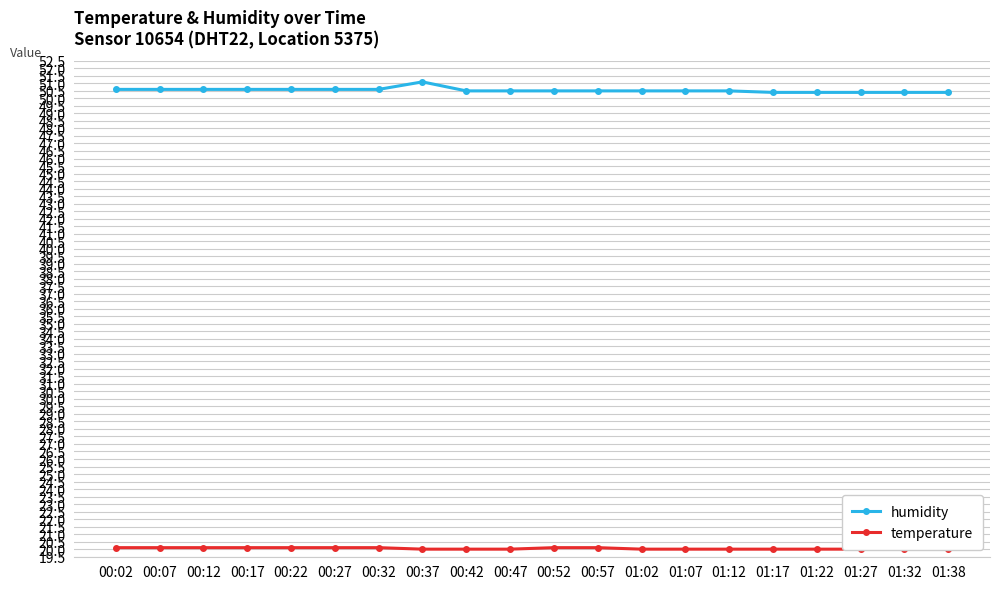

What are all the series names shown in the legend?

humidity, temperature